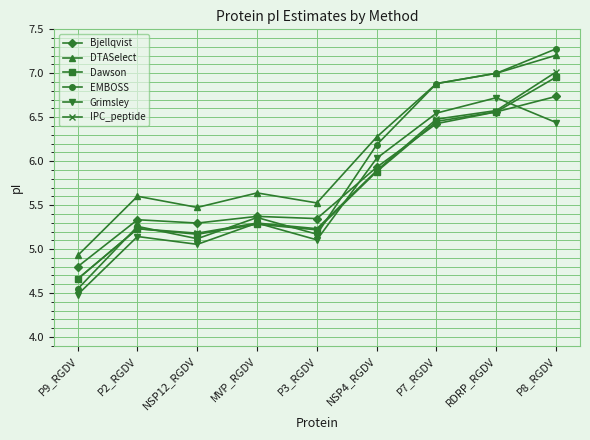

What is the difference between the second highest and minimum values in the Bjellqvist series?

1.8